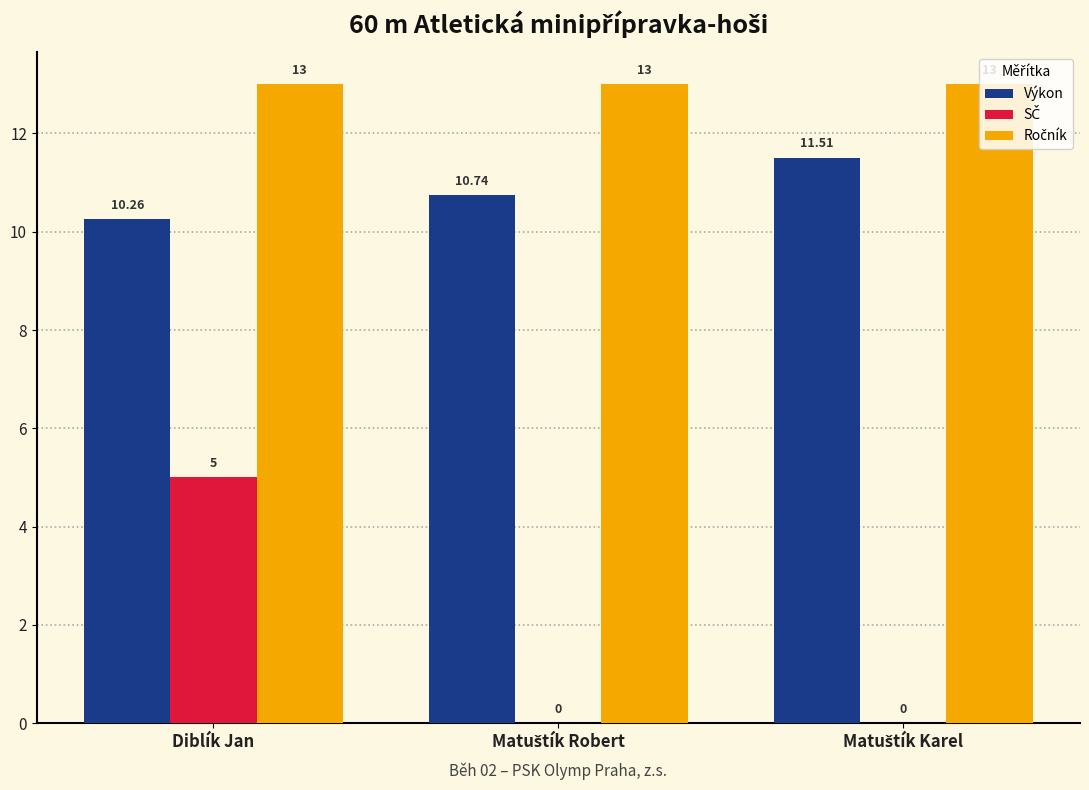

At which category is the sum across all series the highest?

Diblík Jan